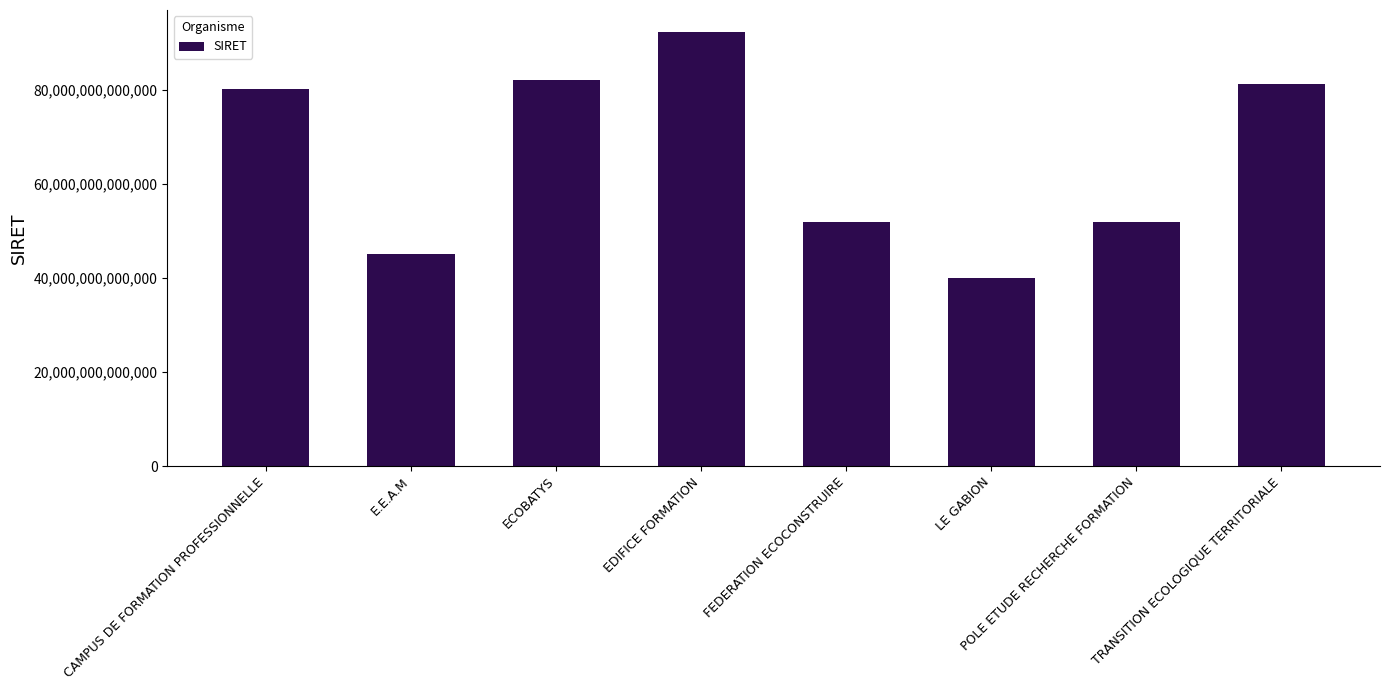

Is it true that the value at LE GABION is 39904807300023?

True